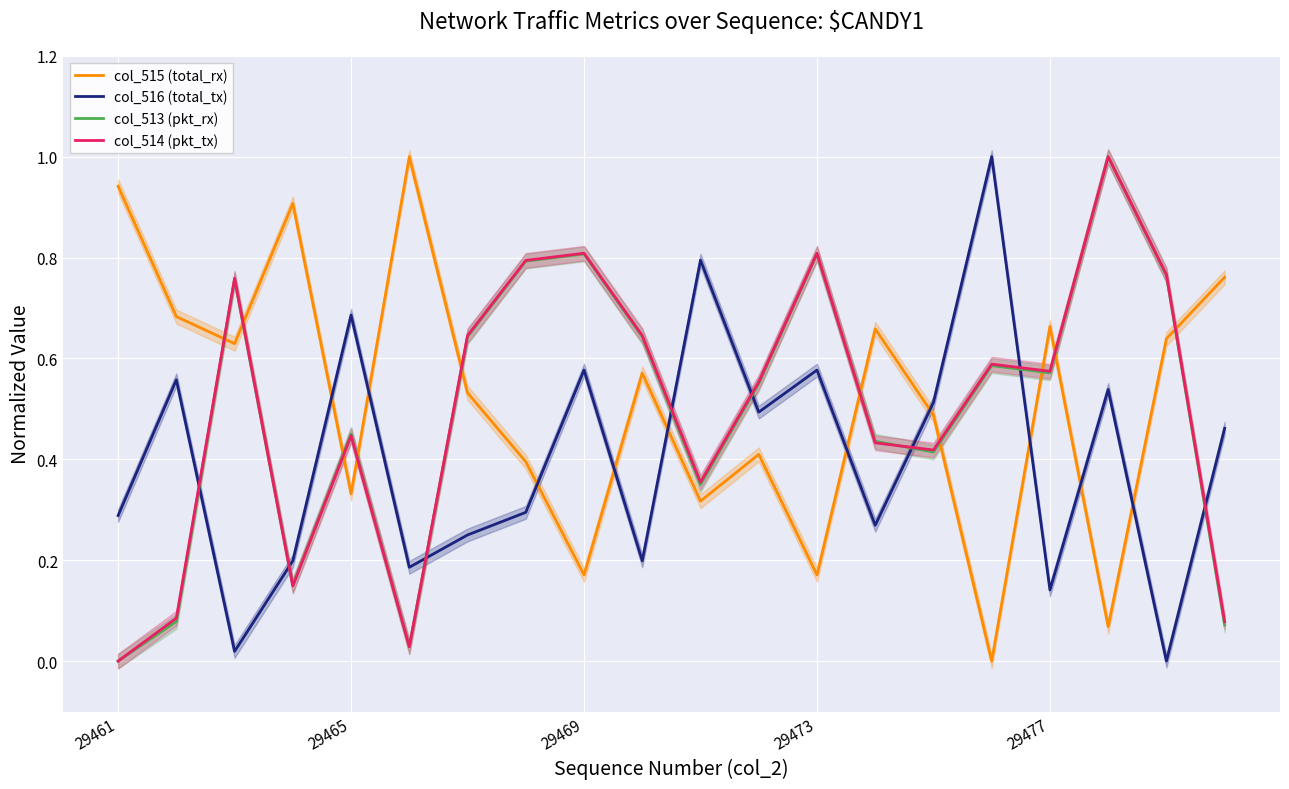

After their last crossing, which series has the higher values: col_516 (total_tx) or col_515 (total_rx)?

col_515 (total_rx)